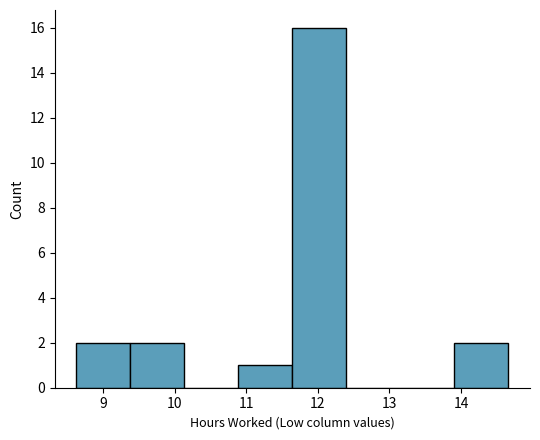

Reading left to right, transcribe this chart: for each bar, give the range it covers on the x-axis and its height. Neither the bar edges nor the heights are printed on the chart, so give them approximately, as read against the axes.

8.6 to 9.4: 2
9.4 to 10.1: 2
10.1 to 10.9: 0
10.9 to 11.6: 1
11.6 to 12.4: 16
12.4 to 13.2: 0
13.2 to 13.9: 0
13.9 to 14.7: 2